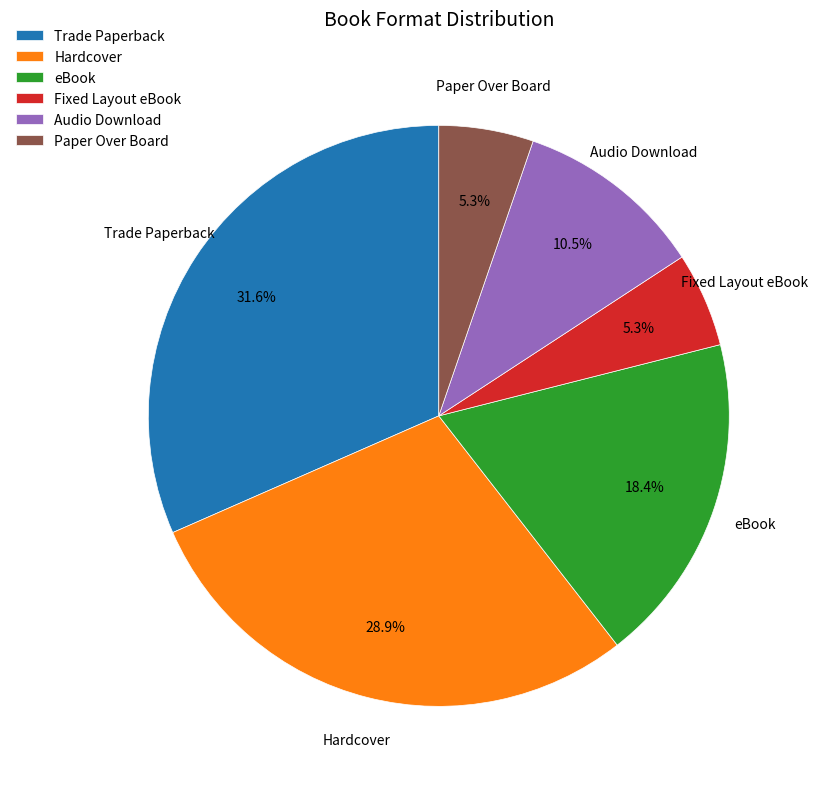

How many slices are in this pie chart?

6